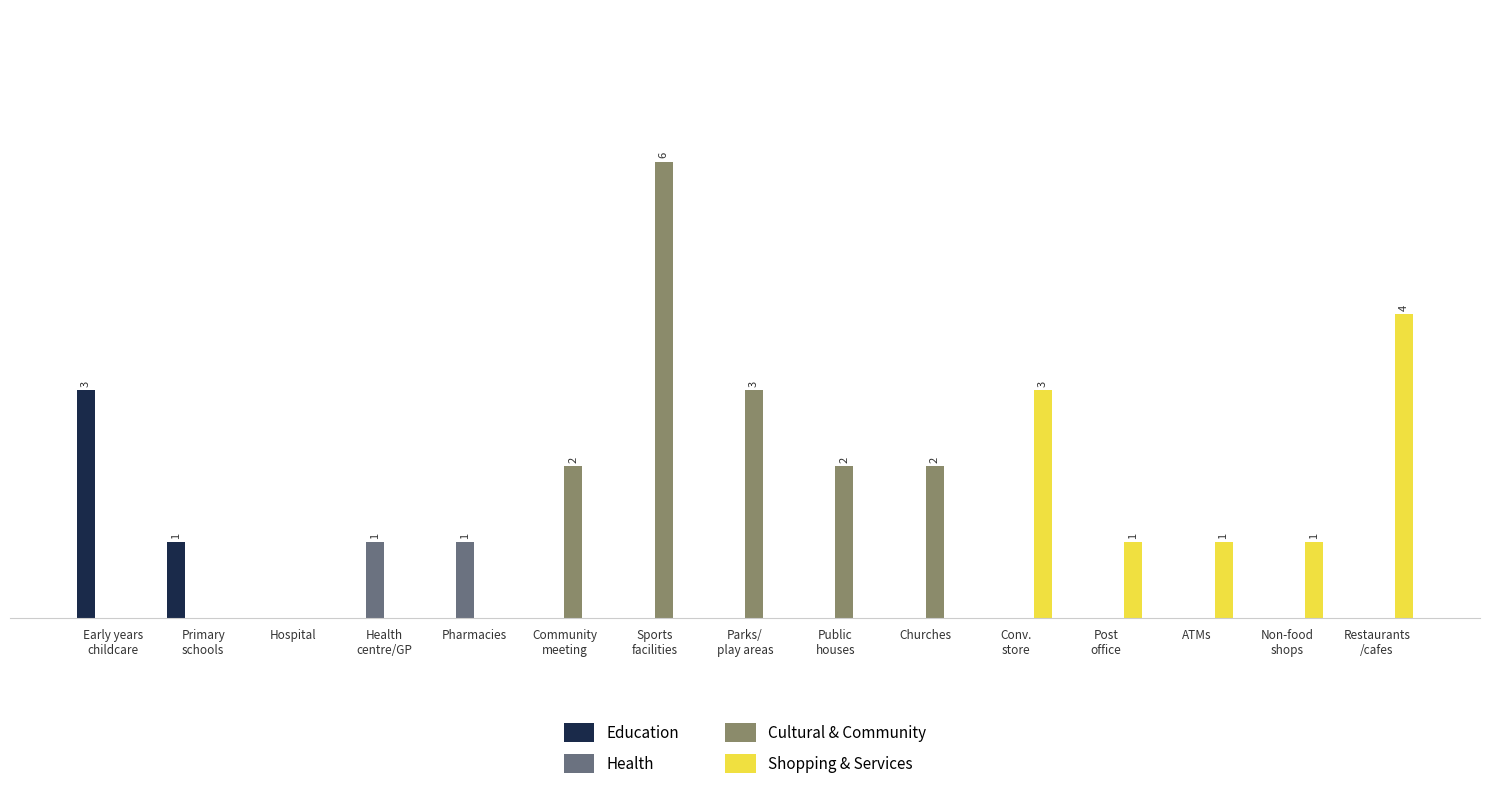

What is the difference between the maximum and minimum values in the Health series?

1